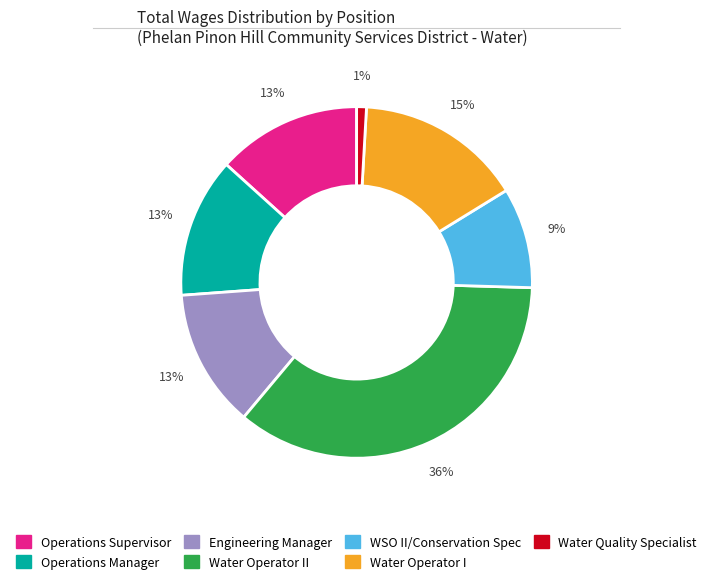

To the nearest percent, what is the difference between the largest and smallest slice percentages?

35%